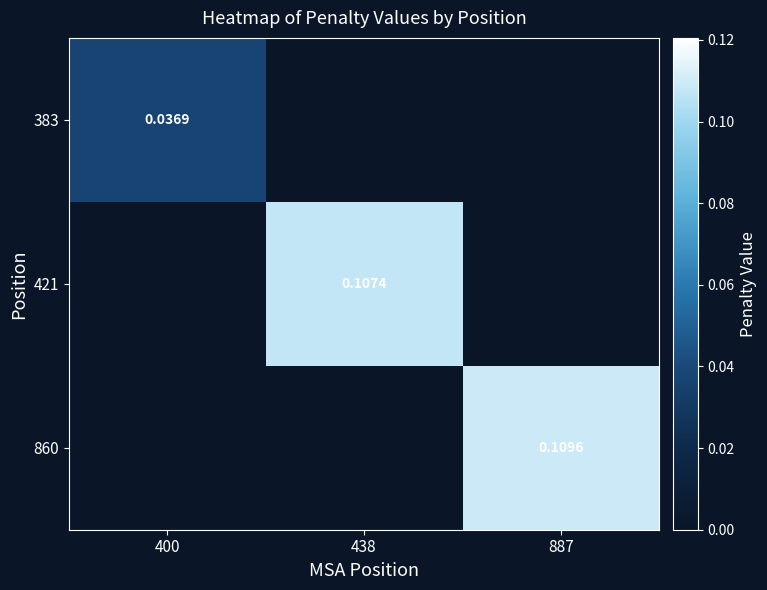

What is the total value across all series at 887?

0.1